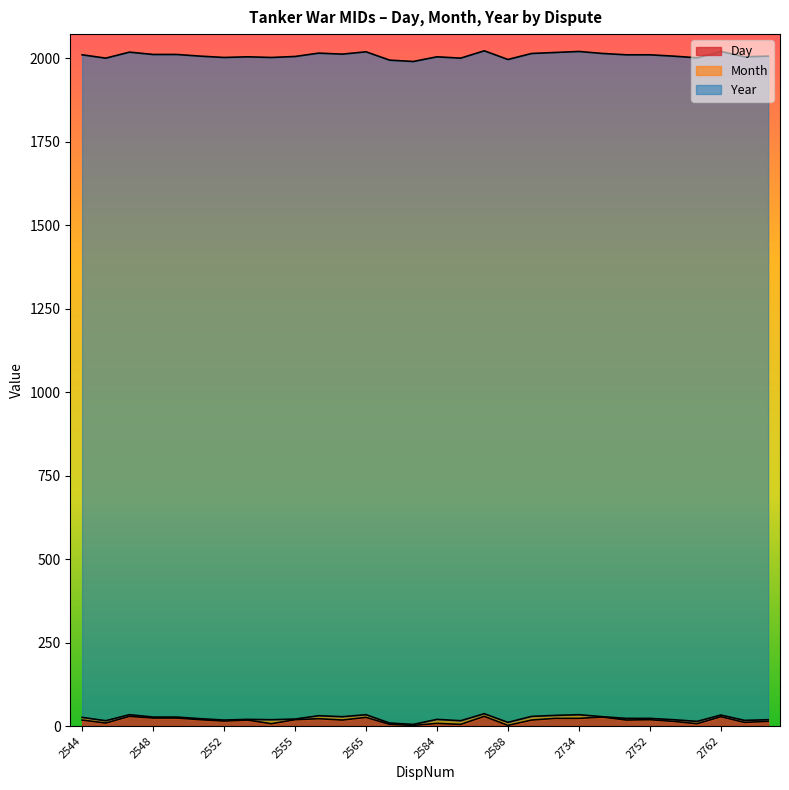

What is the lowest value of the Day series?

2